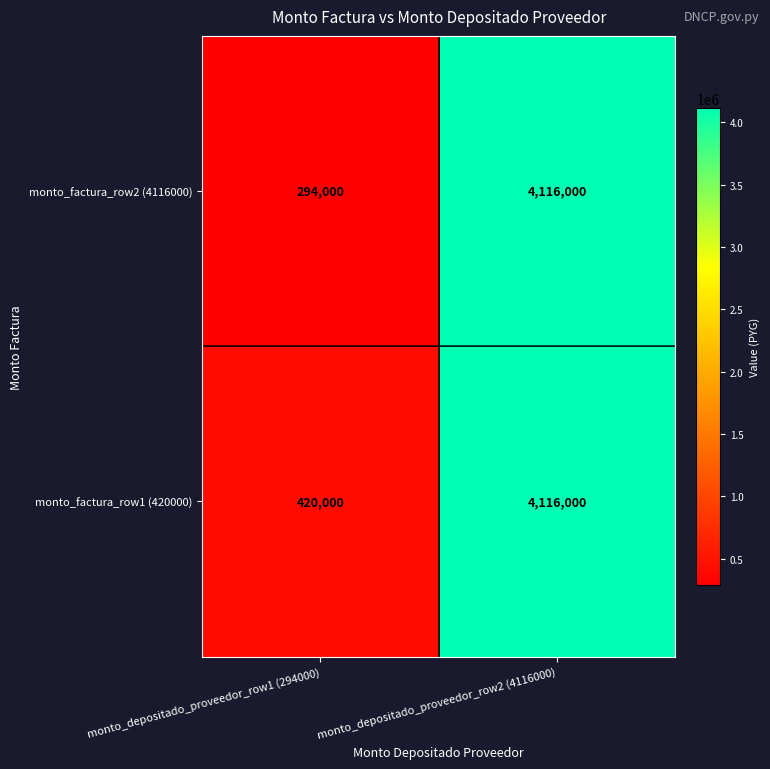

How many categories are shown in the chart?

2